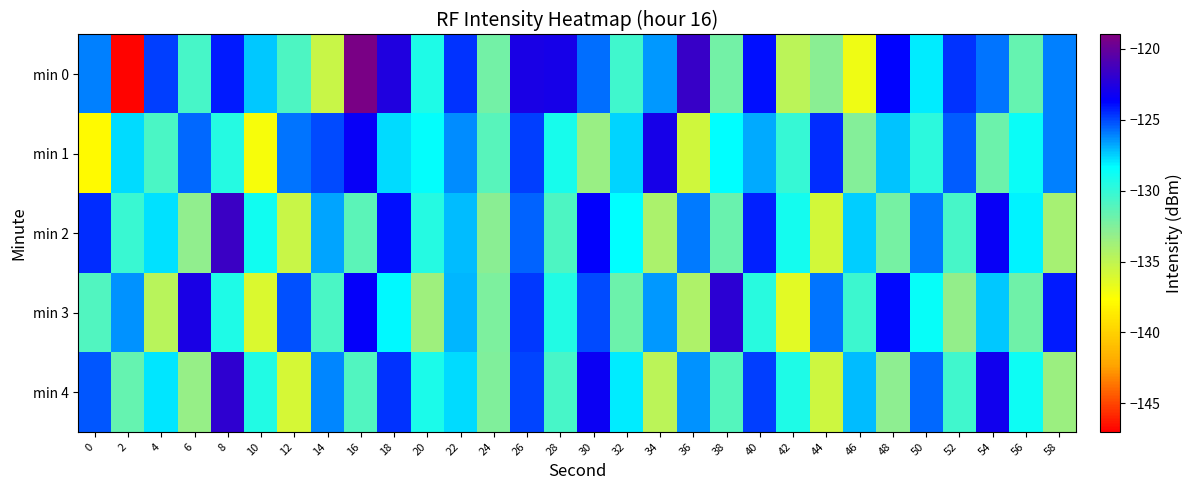

Reading left to right, transcribe all the data shown in this chart.

min 0: 0=-126.1	2=-146.9	4=-124.9	6=-130.6	8=-124.2	10=-127.4	12=-130.8	14=-135.3	16=-119.3	18=-122.5	20=-129.4	22=-124.6	24=-132.0	26=-122.8	28=-122.9	30=-125.7	32=-130.4	34=-126.5	36=-121.7	38=-132.1	40=-123.9	42=-134.8	44=-132.9	46=-137.0	48=-123.8	50=-128.0	52=-124.6	54=-125.9	56=-131.6	58=-126.0
min 1: 0=-137.9	2=-127.7	4=-130.8	6=-125.6	8=-129.5	10=-137.3	12=-125.9	14=-125.1	16=-123.4	18=-127.7	20=-128.5	22=-126.3	24=-131.2	26=-124.8	28=-129.1	30=-133.4	32=-127.6	34=-122.9	36=-135.7	38=-128.3	40=-126.8	42=-130.1	44=-124.5	46=-132.6	48=-127.3	50=-129.8	52=-125.4	54=-131.9	56=-128.7	58=-126.1
min 2: 0=-124.5	2=-130.2	4=-127.8	6=-133.1	8=-121.6	10=-128.9	12=-135.4	14=-126.7	16=-131.3	18=-124.0	20=-129.6	22=-127.2	24=-132.8	26=-125.5	28=-130.9	30=-123.7	32=-128.4	34=-134.1	36=-126.0	38=-131.7	40=-124.3	42=-129.0	44=-135.8	46=-127.5	48=-132.2	50=-125.9	52=-130.6	54=-123.4	56=-128.1	58=-133.9
min 3: 0=-131.0	2=-126.4	4=-134.7	6=-122.8	8=-129.3	10=-136.1	12=-125.2	14=-130.8	16=-123.5	18=-128.2	20=-133.6	22=-127.0	24=-132.4	26=-124.7	28=-129.4	30=-125.1	32=-131.8	34=-126.5	36=-134.3	38=-122.1	40=-129.7	42=-136.5	44=-125.8	46=-130.3	48=-123.9	50=-128.6	52=-133.2	54=-127.4	56=-132.0	58=-124.2
min 4: 0=-125.3	2=-131.6	4=-127.9	6=-133.3	8=-122.0	10=-129.5	12=-135.9	14=-126.2	16=-131.0	18=-124.6	20=-129.2	22=-127.7	24=-132.5	26=-125.0	28=-130.7	30=-123.3	32=-128.0	34=-134.8	36=-126.4	38=-131.1	40=-124.9	42=-129.3	44=-135.6	46=-127.1	48=-132.9	50=-125.6	52=-130.4	54=-123.1	56=-128.8	58=-133.5